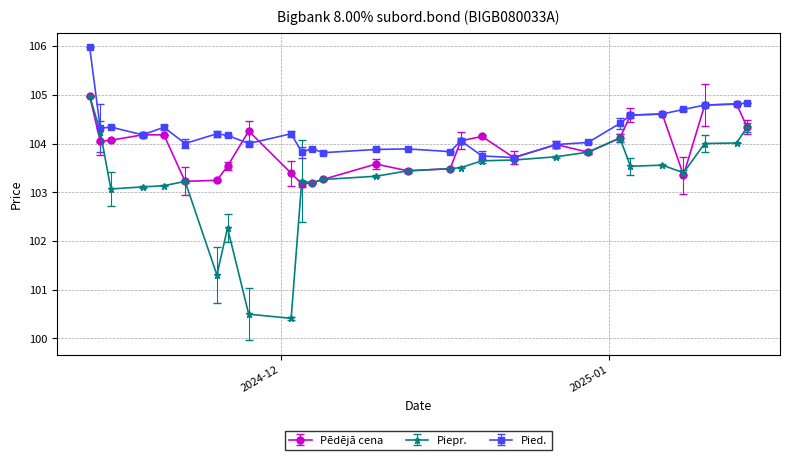

Rank the series by their average value, from highest to lowest.

Pied., Pēdējā cena, Piepr.